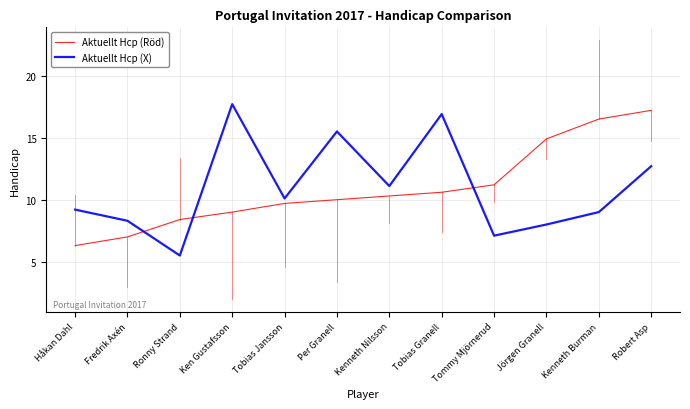

What is the smallest value displayed?

5.5